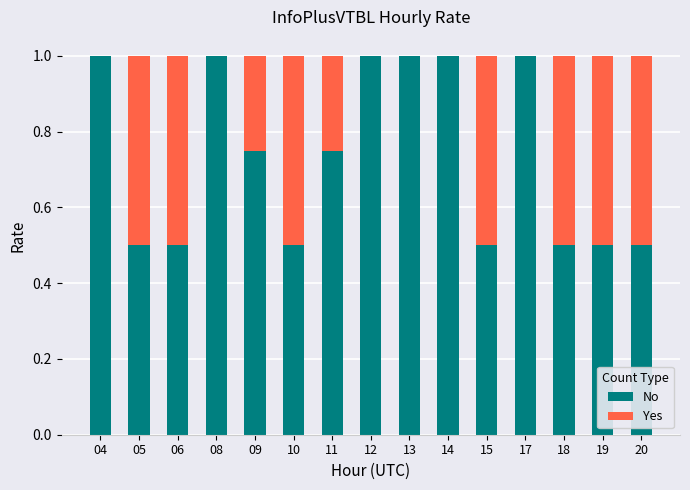

What is the highest value of the No series?

1.0